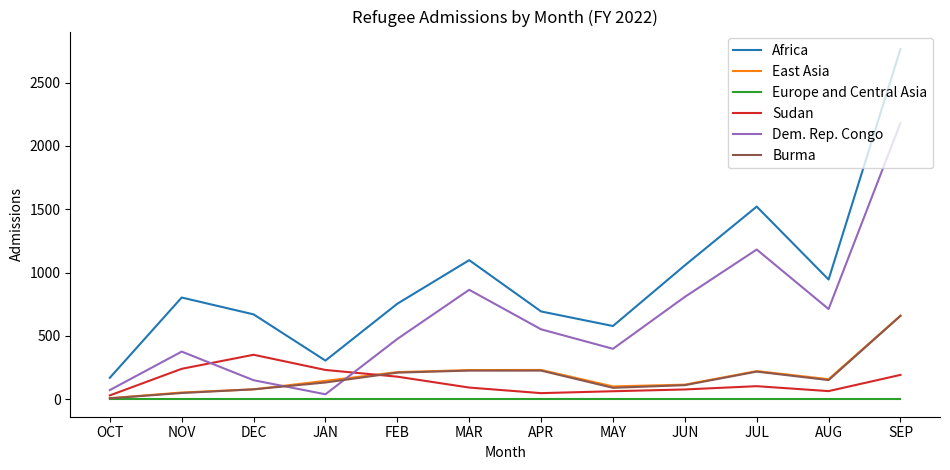

What position from the left is JAN?

4